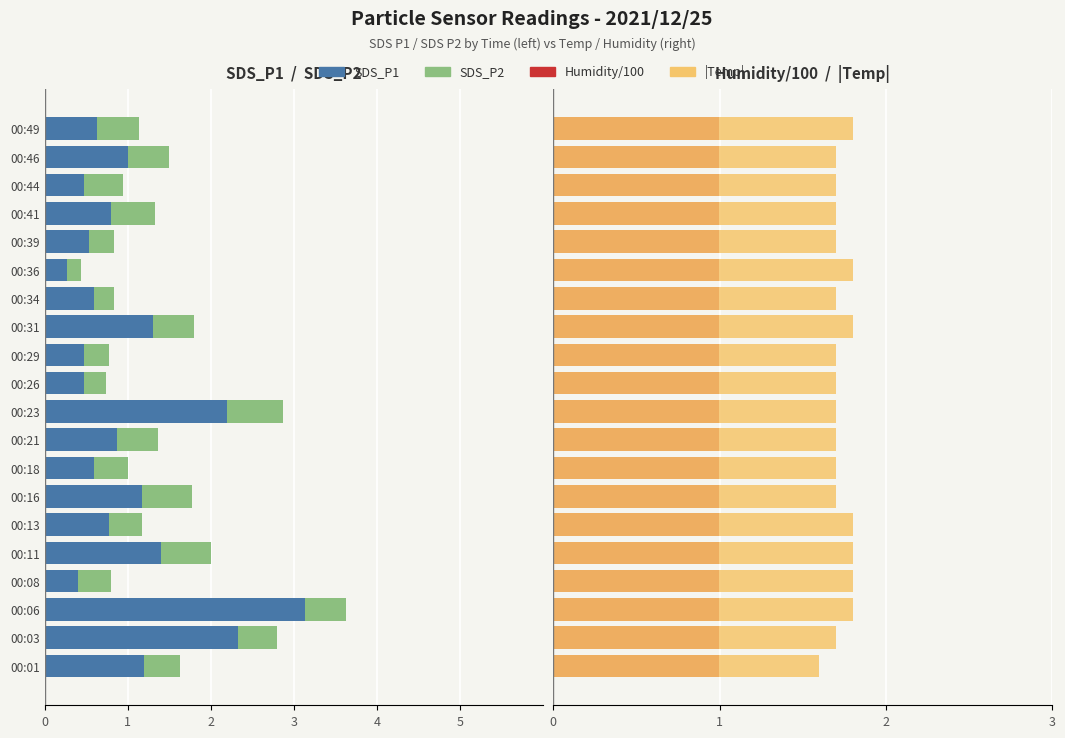

How many series are shown in this chart?

4